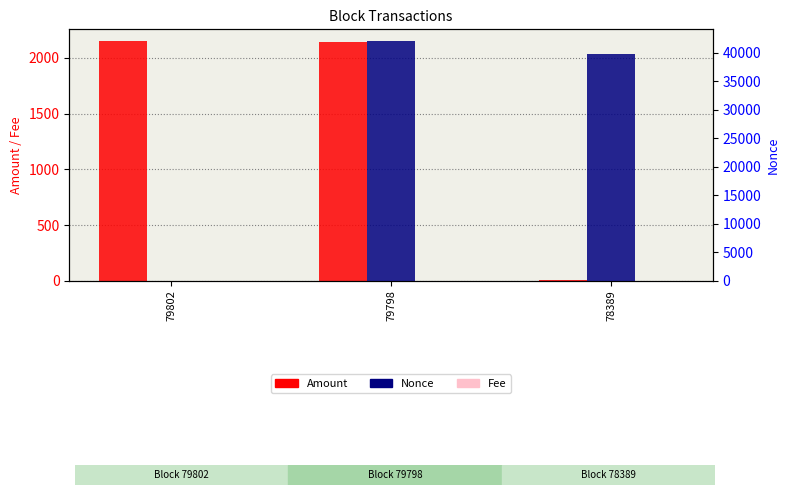

The Nonce series shows 41993.0 at 79798. True or false?

True